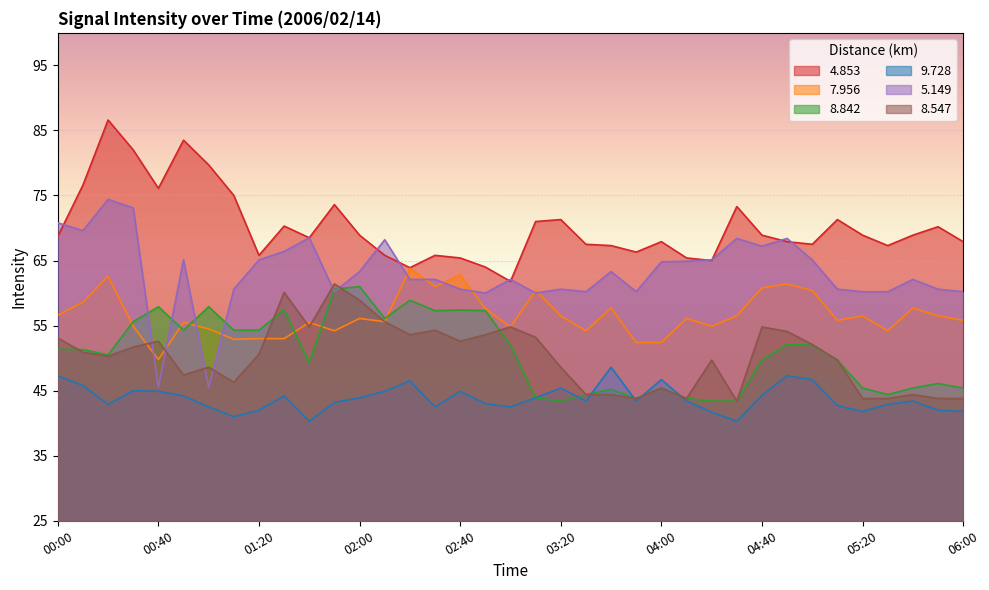

Does the chart display data point markers on the line(s)?

No